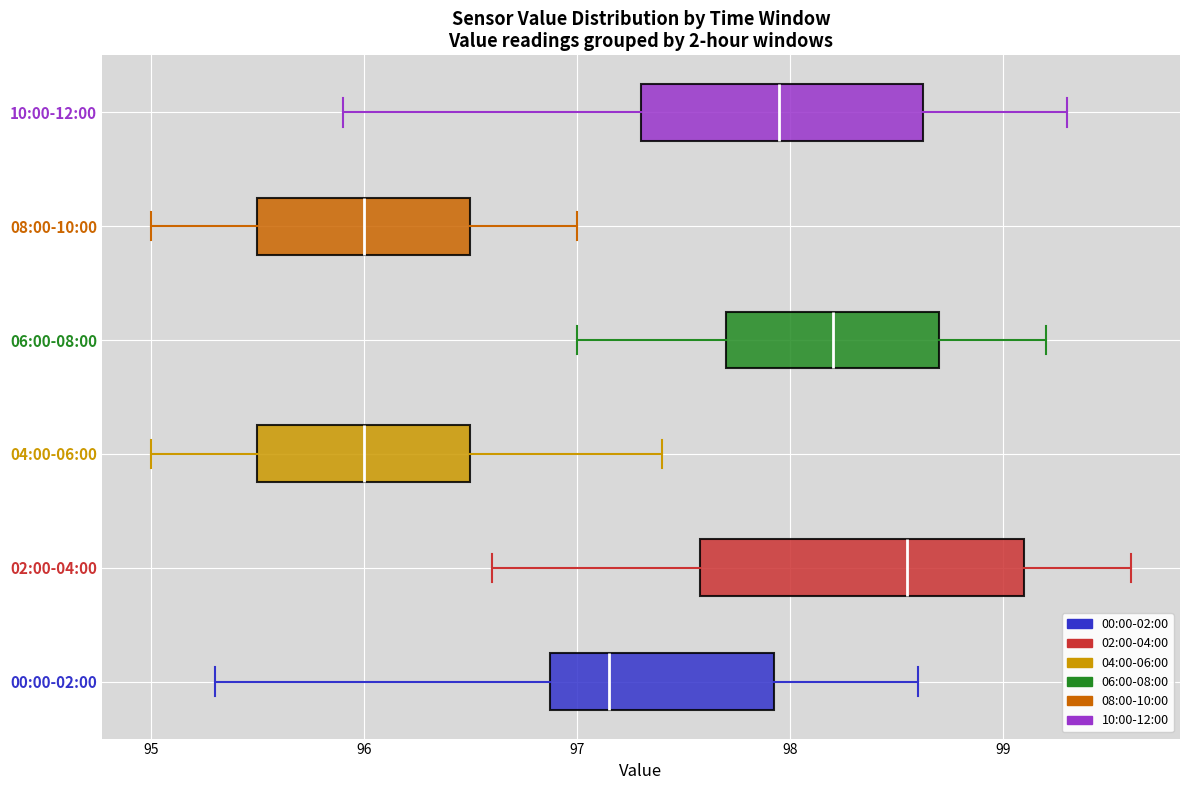

Comparing the boxes themselves (not the whiskers), which one is the widest?

02:00-04:00